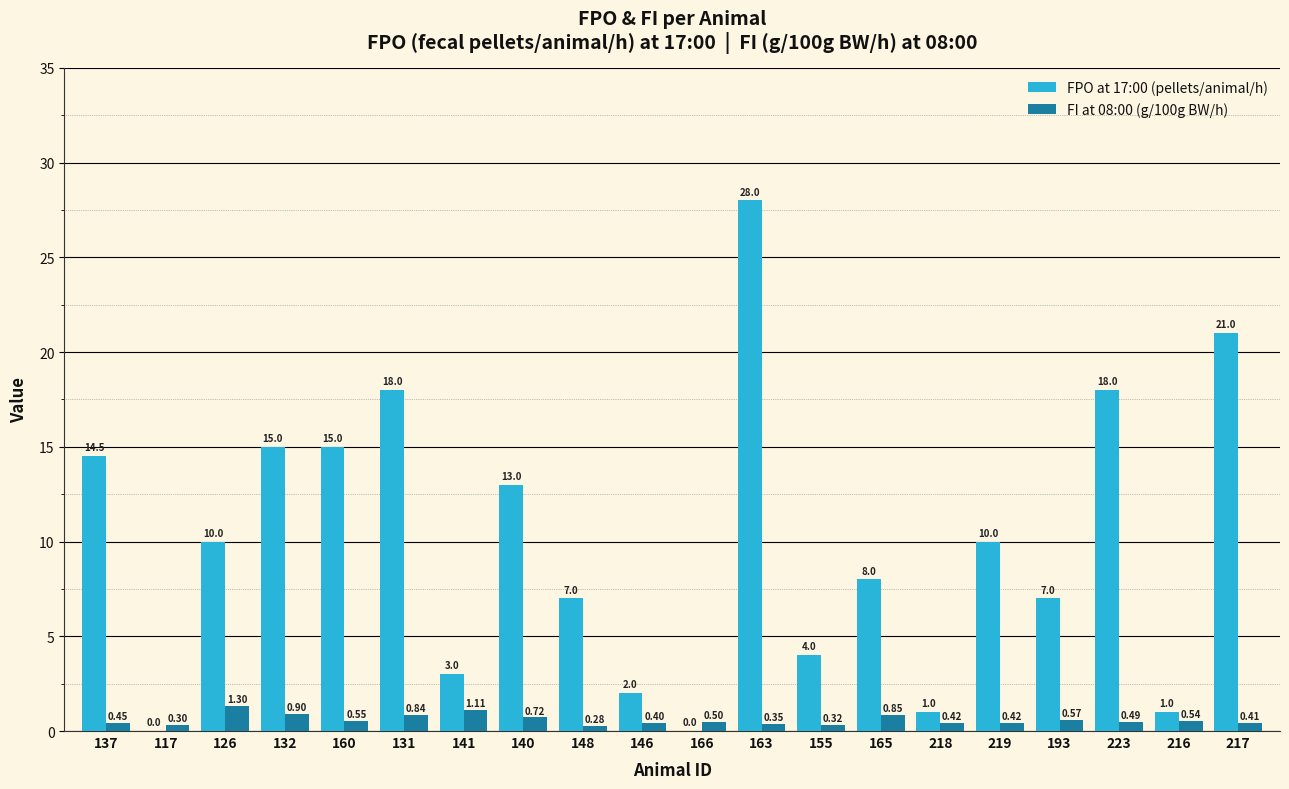

What is the maximum value shown in the chart?

28.0